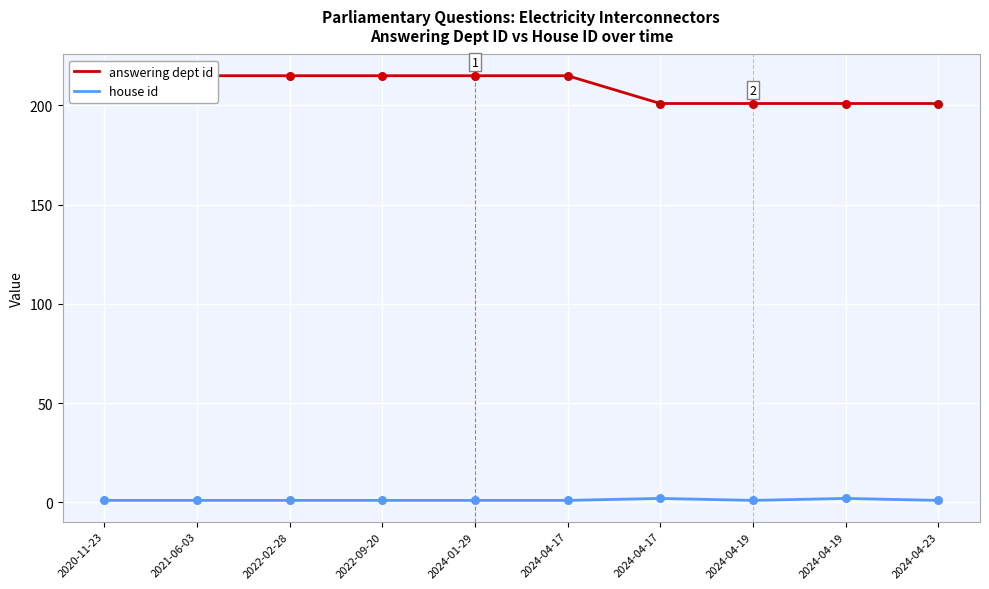

Which series reaches the maximum Y coordinate?

answering dept id